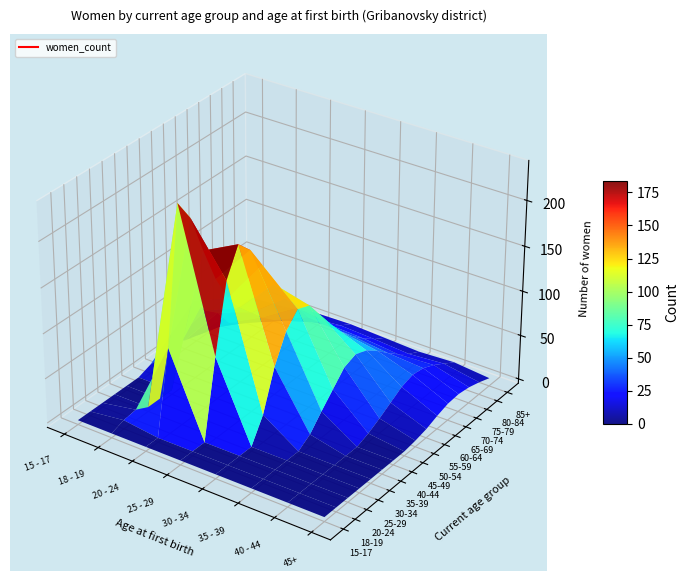

What is the highest value of the 20 - 24 series?

238